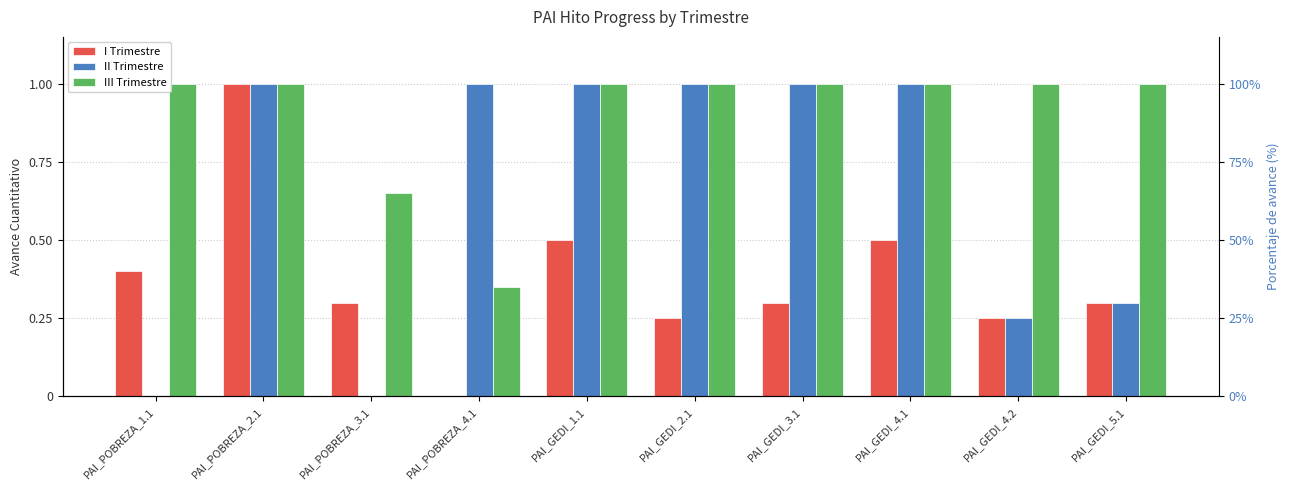

List the series in order of their overall mean, lowest first.

I Trimestre, II Trimestre, III Trimestre